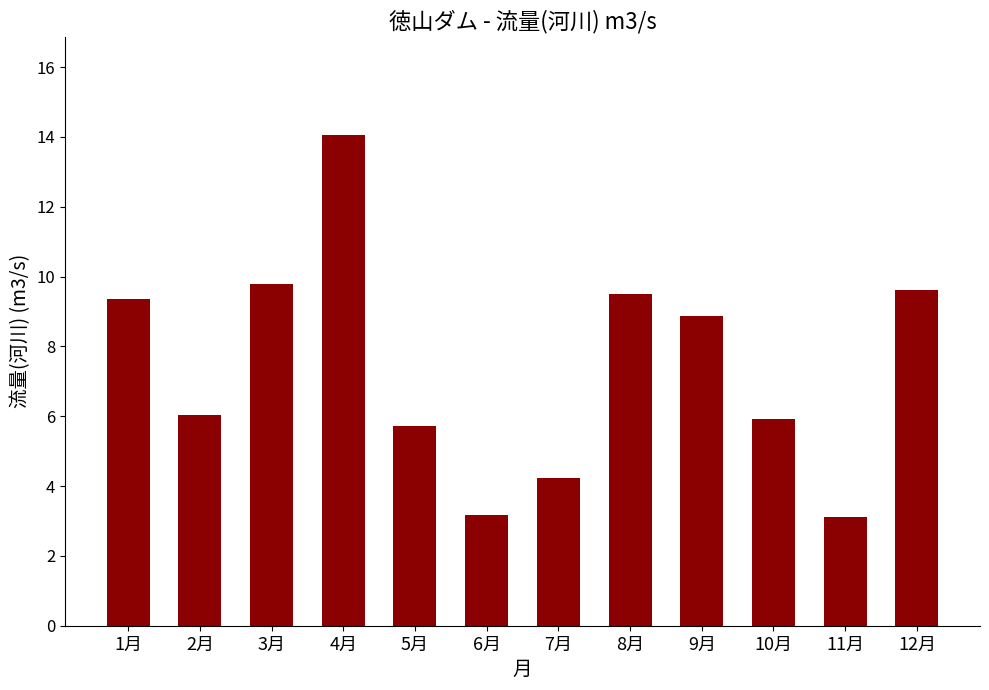

What is the smallest value displayed?

3.1